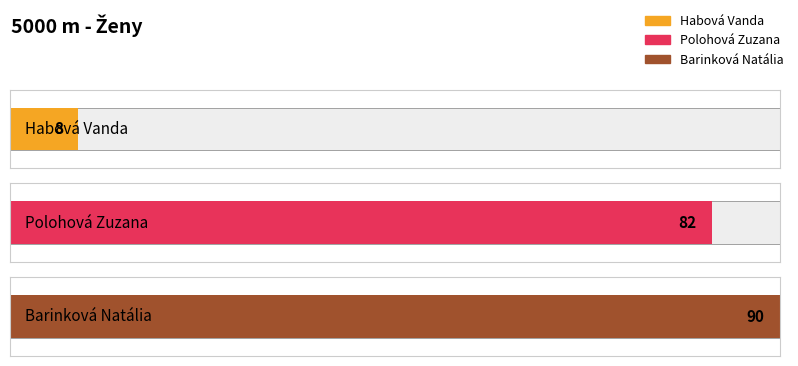

List the labels in order of value, largest first.

Barinková Natália, Polohová Zuzana, Habová Vanda